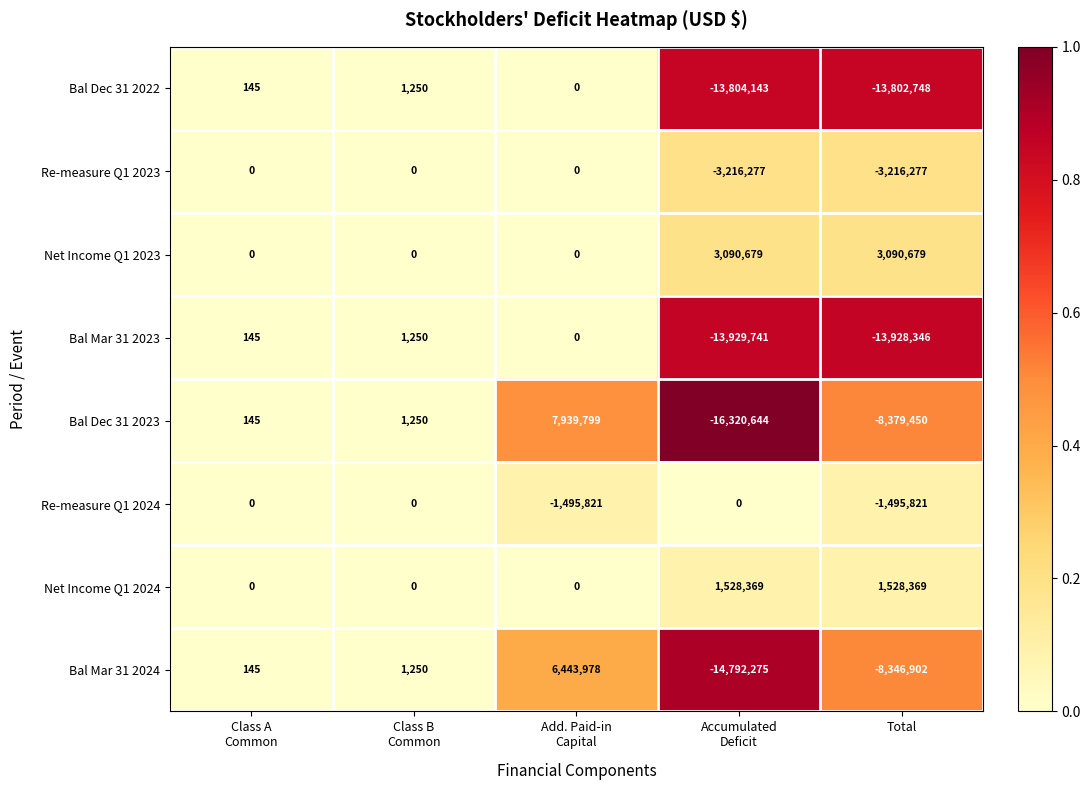

Count the number of categories in the chart.

5